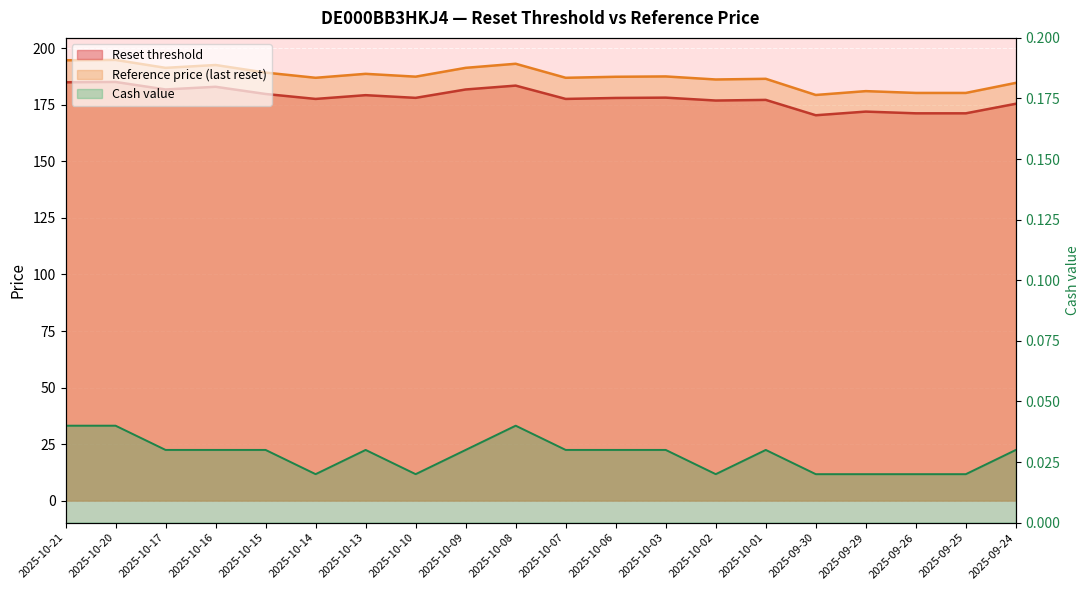

True or false: Reference price (last reset) and Reset threshold cross at least once.

False